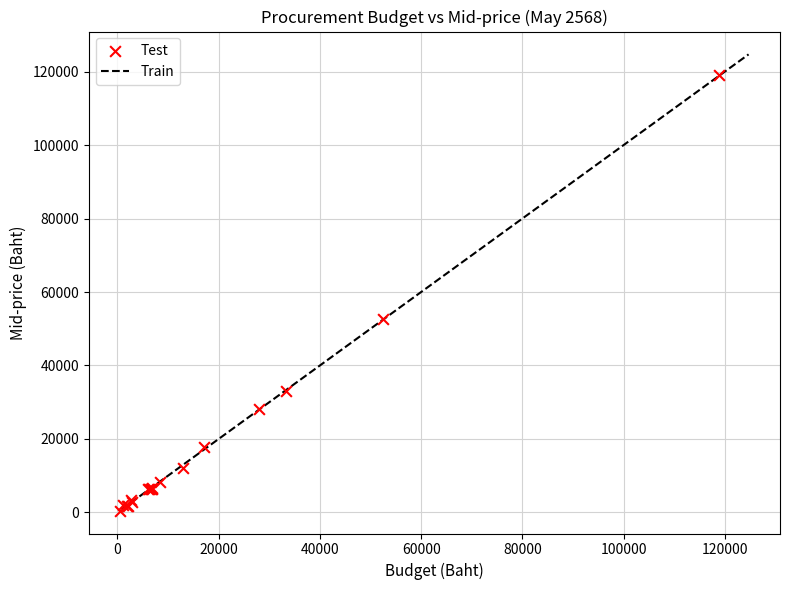

What Y value in the scatter plot is closest to 59766?

52716.4